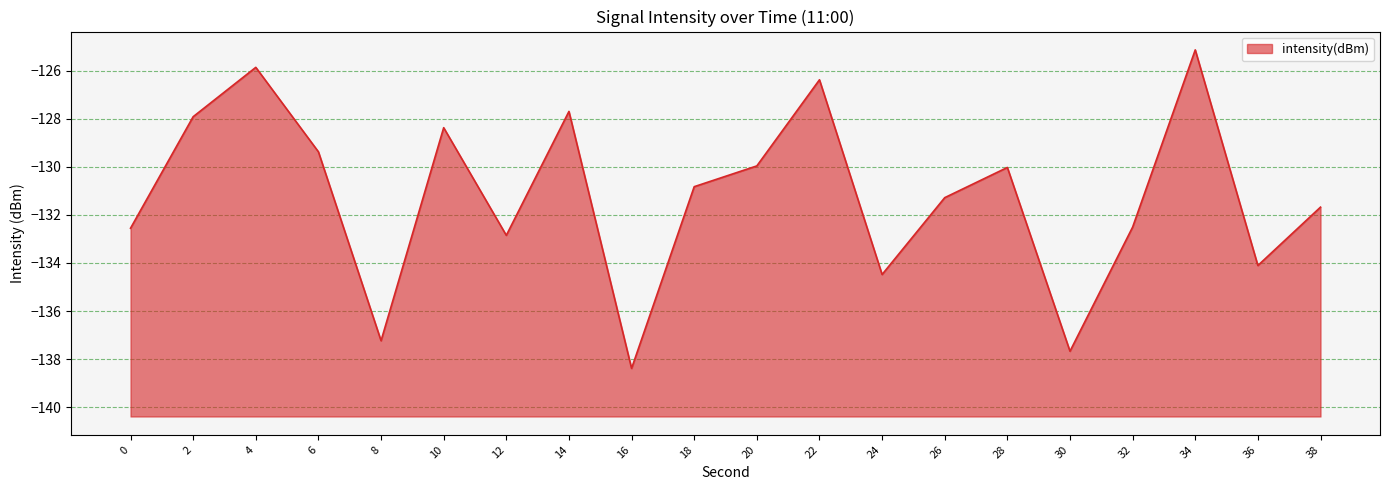

What value does the data have at 34?

-125.1